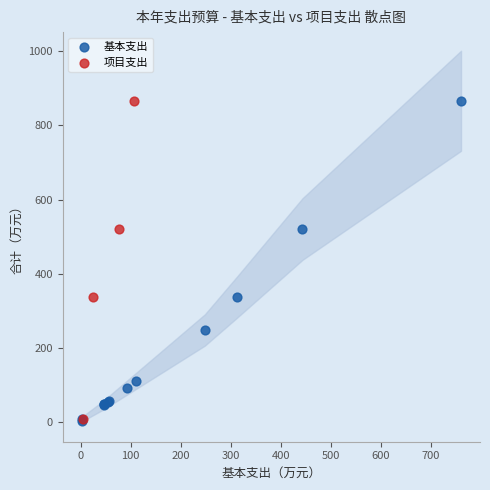

Which series has the largest Y range (max minus min)?

基本支出